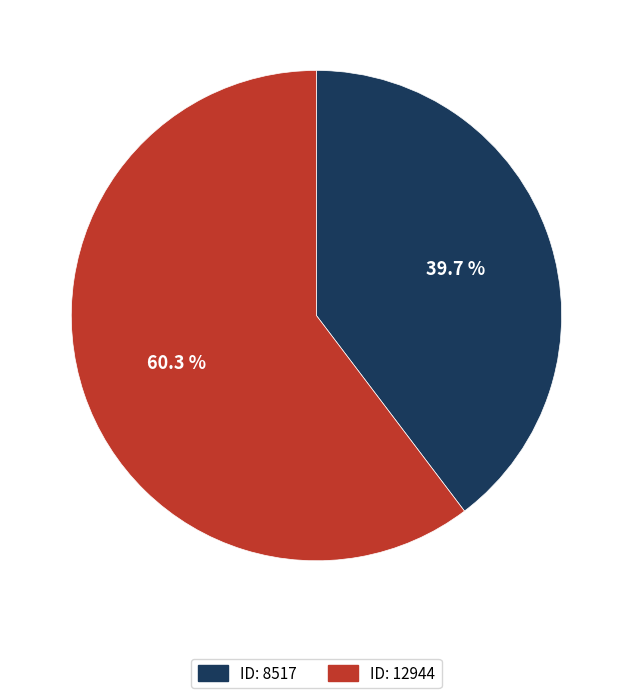

Which has a higher value, ID: 8517 or ID: 12944?

ID: 12944